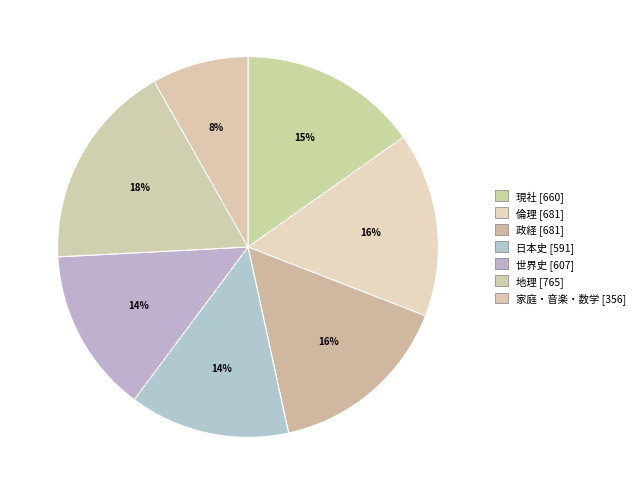

How many segments does this pie chart have?

7